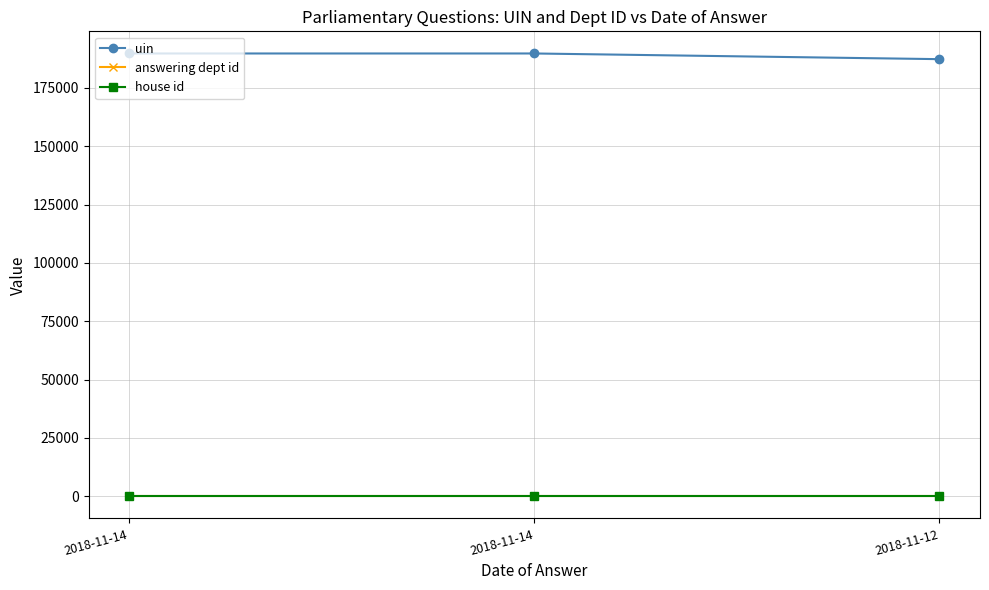

Does the chart have visible grid lines?

Yes